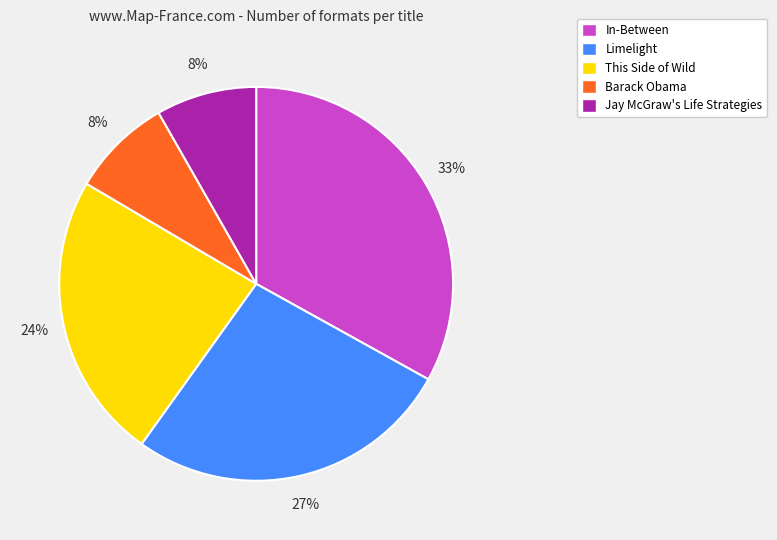

Count the number of slices in the pie.

5